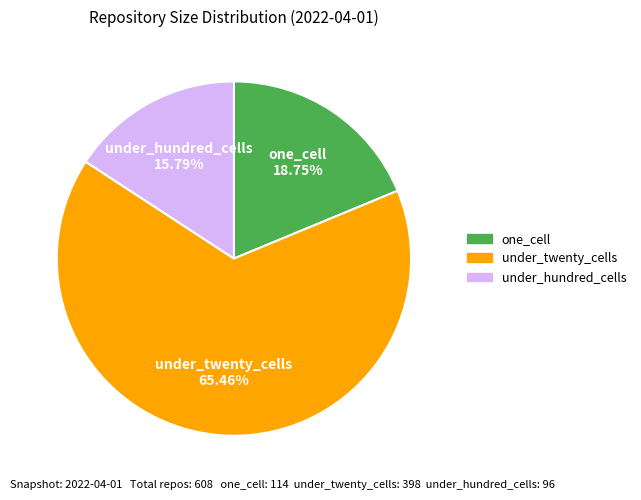

Which slice is the smallest?

under_hundred_cells